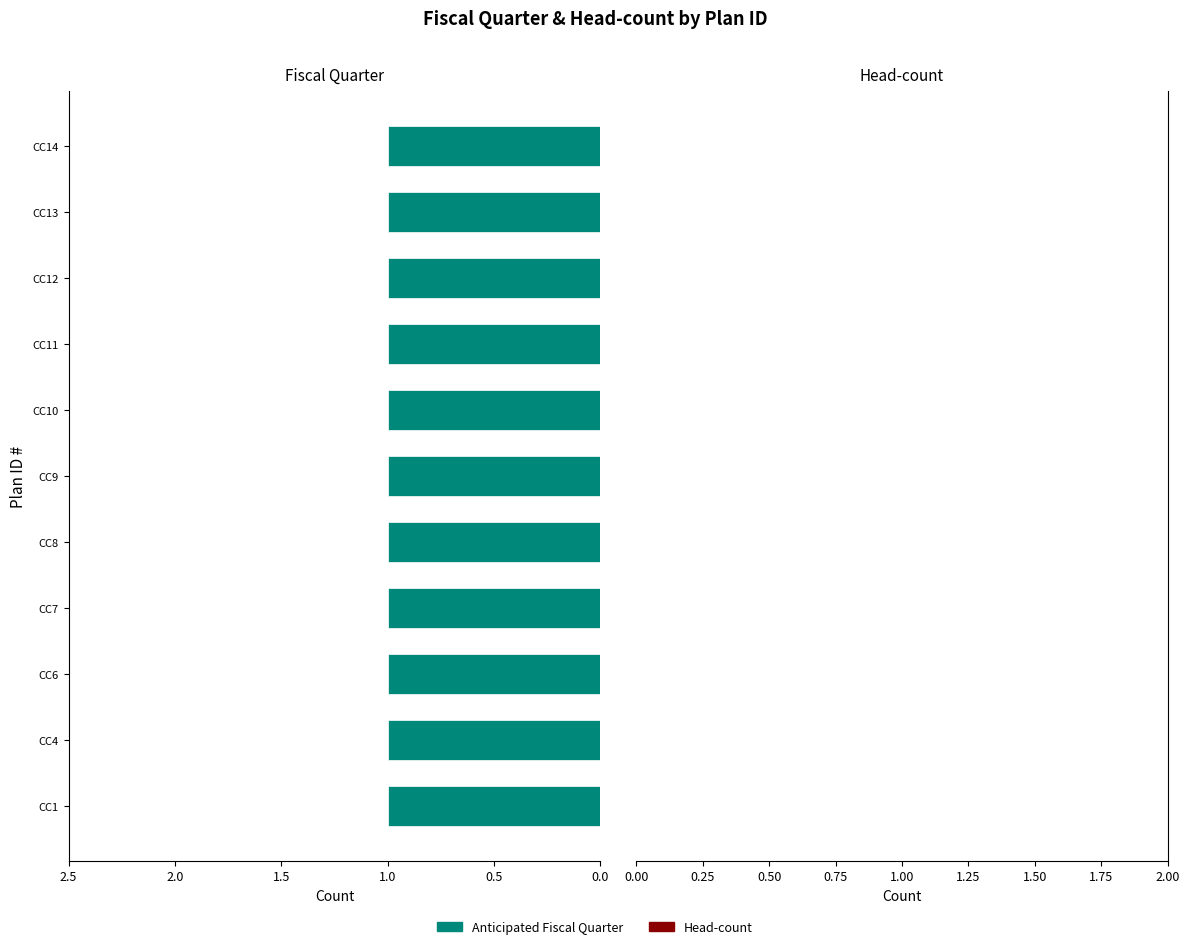

Does the chart contain any negative values?

No